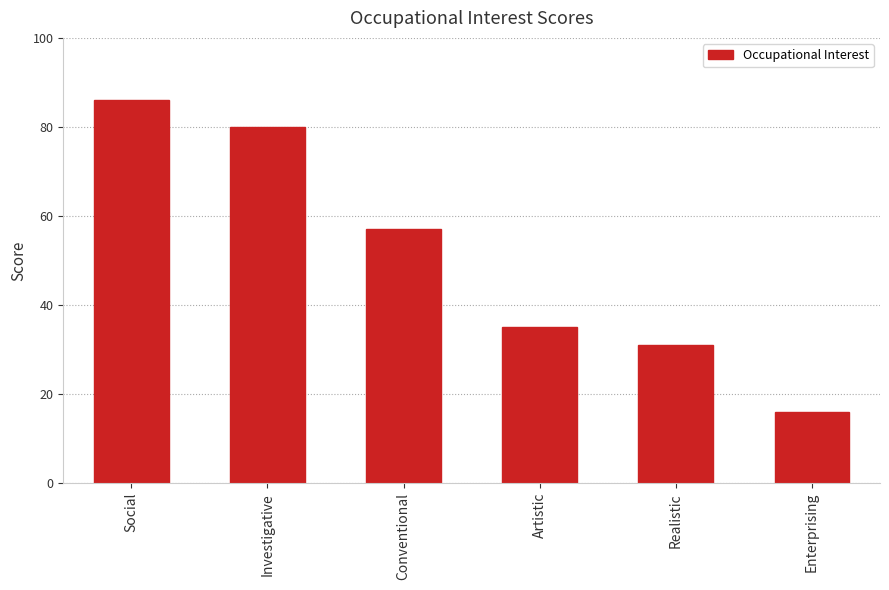

What is the change in value from Artistic to Realistic?

-4